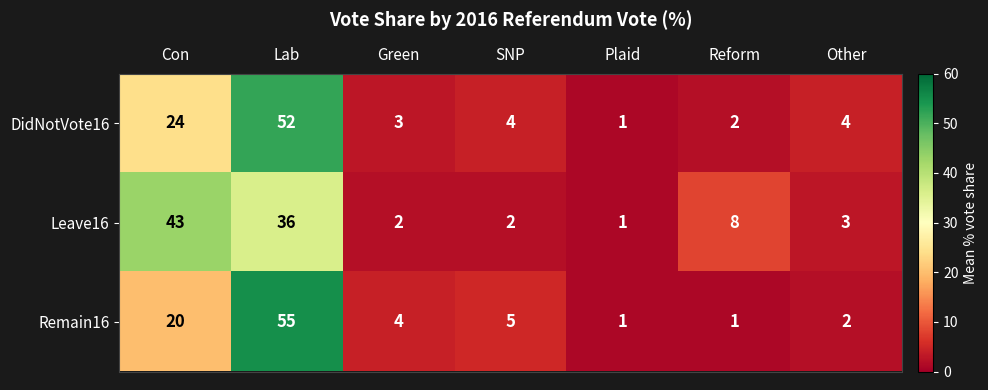

Count the number of categories in the chart.

7